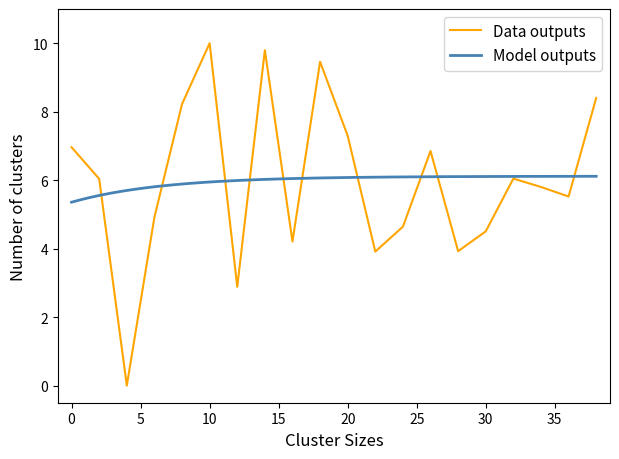

Is this an area chart (filled region under the line)?

No